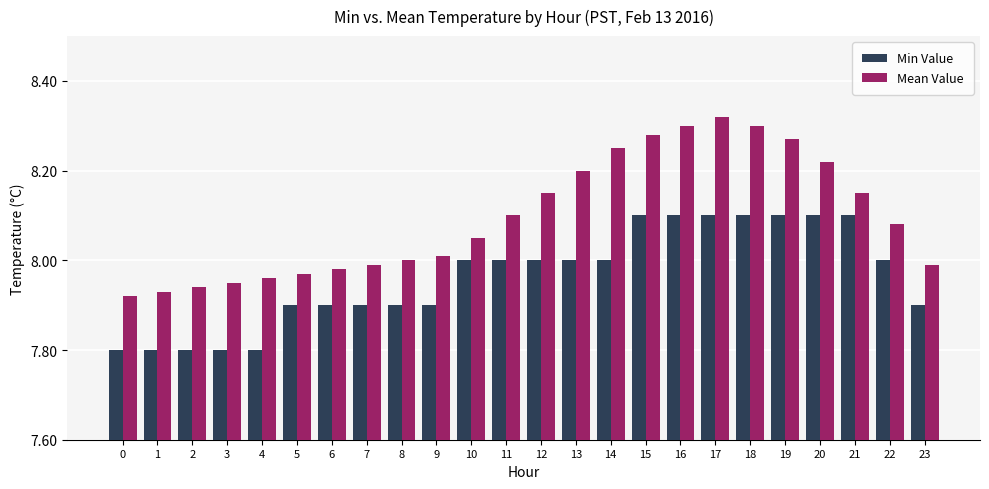

What is the difference between the second highest and second lowest values in the Min Value series?

0.3